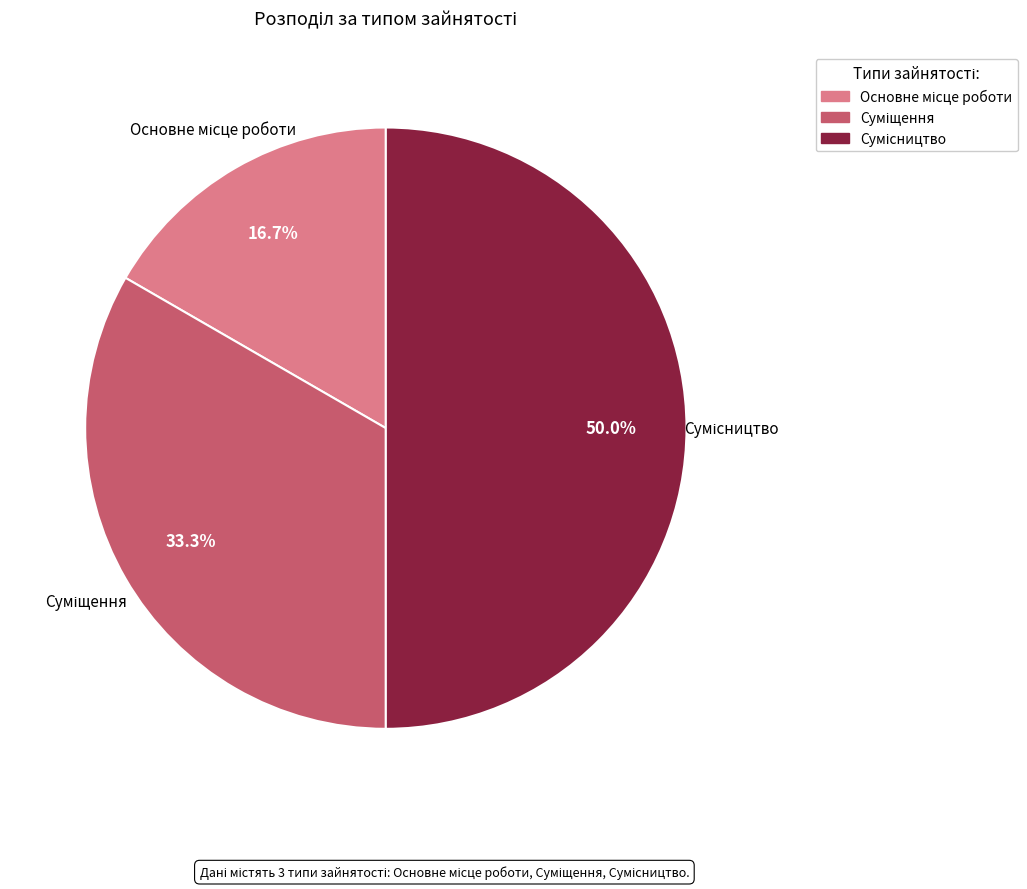

How many slices are in this pie chart?

3